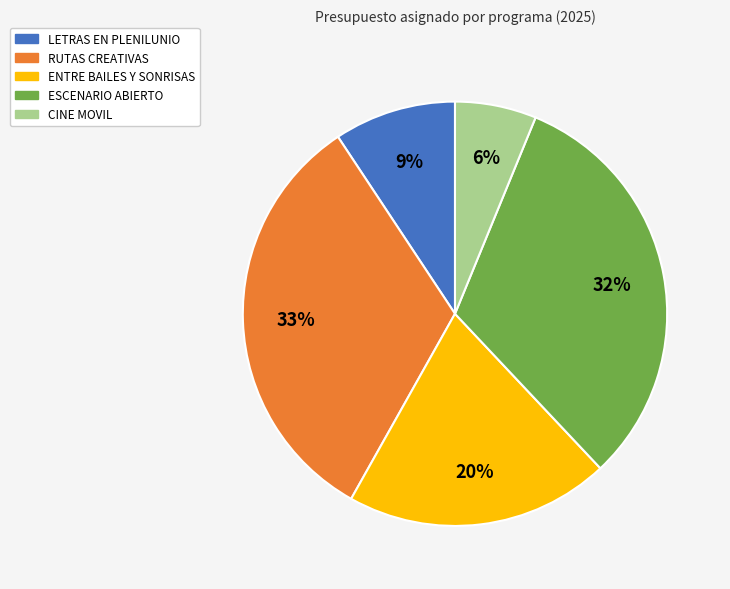

To the nearest percent, what is the average slice percentage?

20%